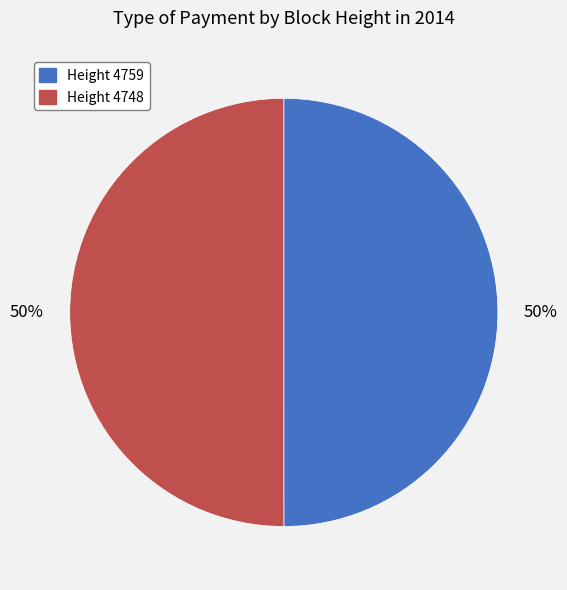

Do Height 4748 and Height 4759 together represent more than half of the pie?

Yes